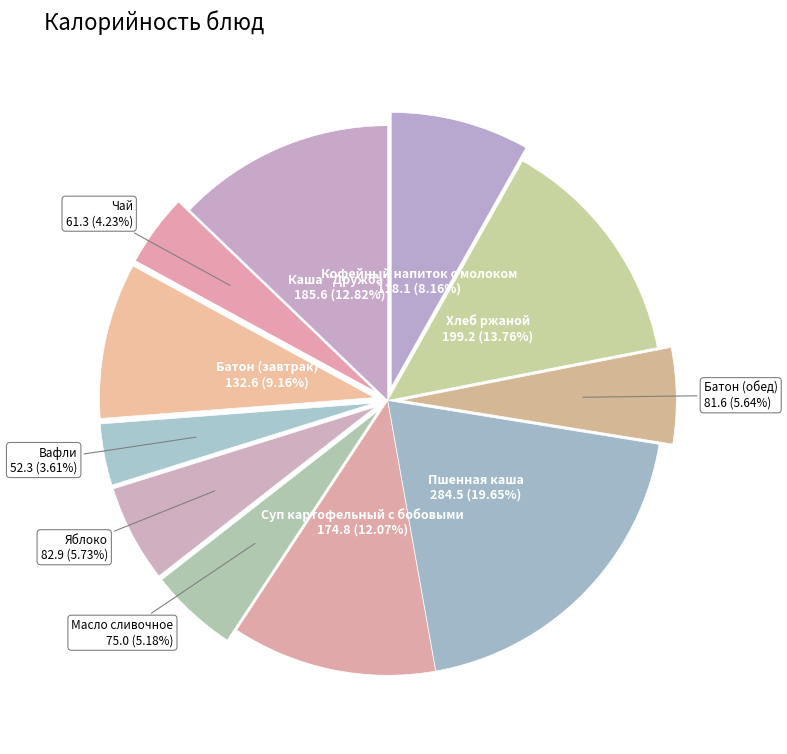

How many segments does this pie chart have?

11